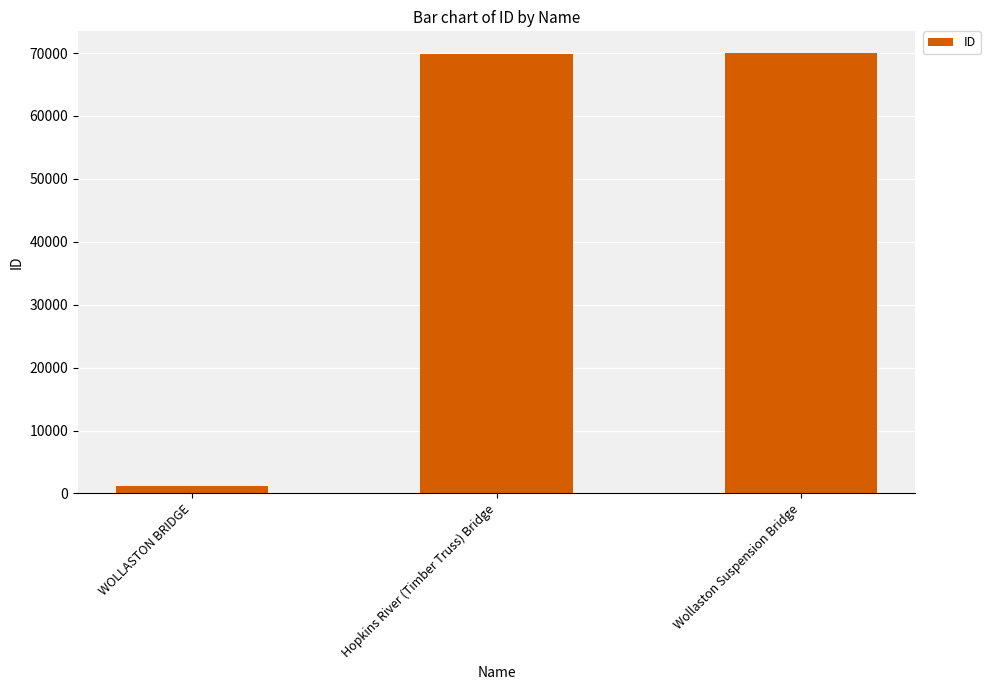

What is the value of the 1st bar from the left?

1202